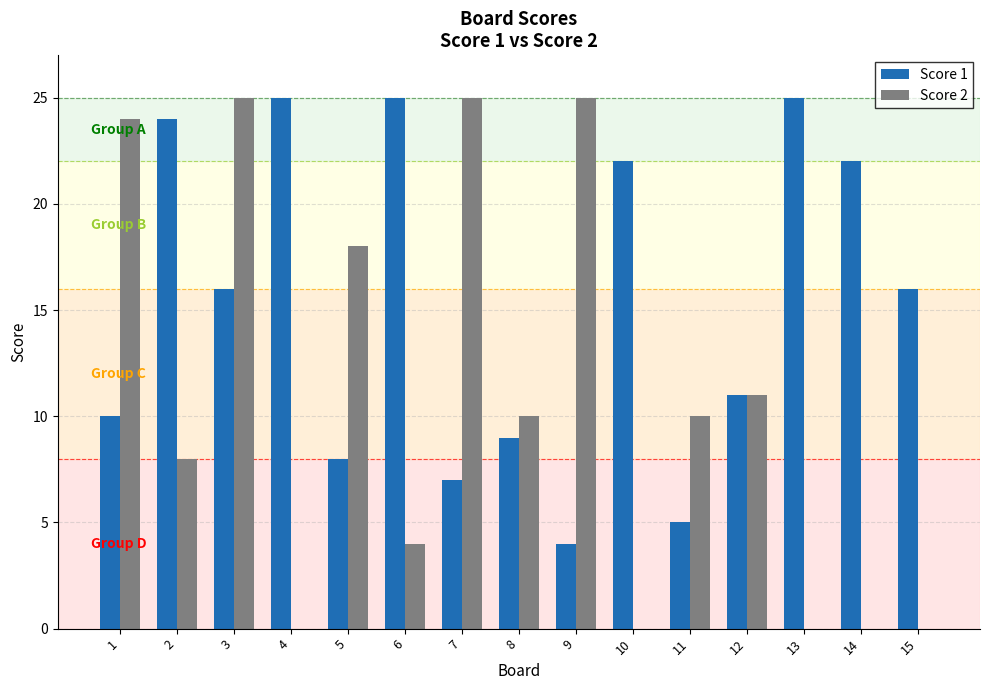

What is the average value of the Score 1 series?

15